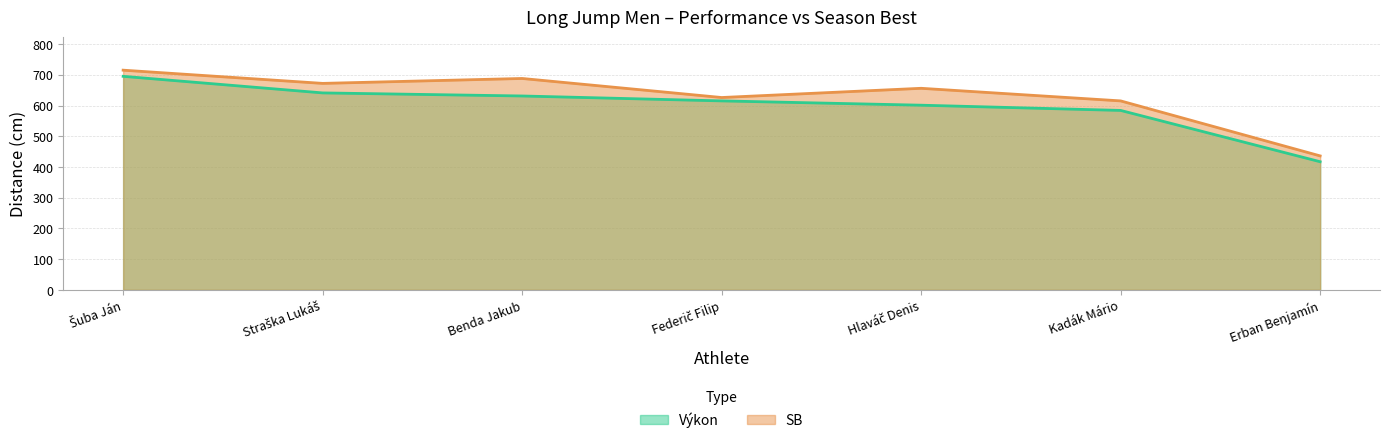

True or false: Výkon and SB intersect in this chart.

False